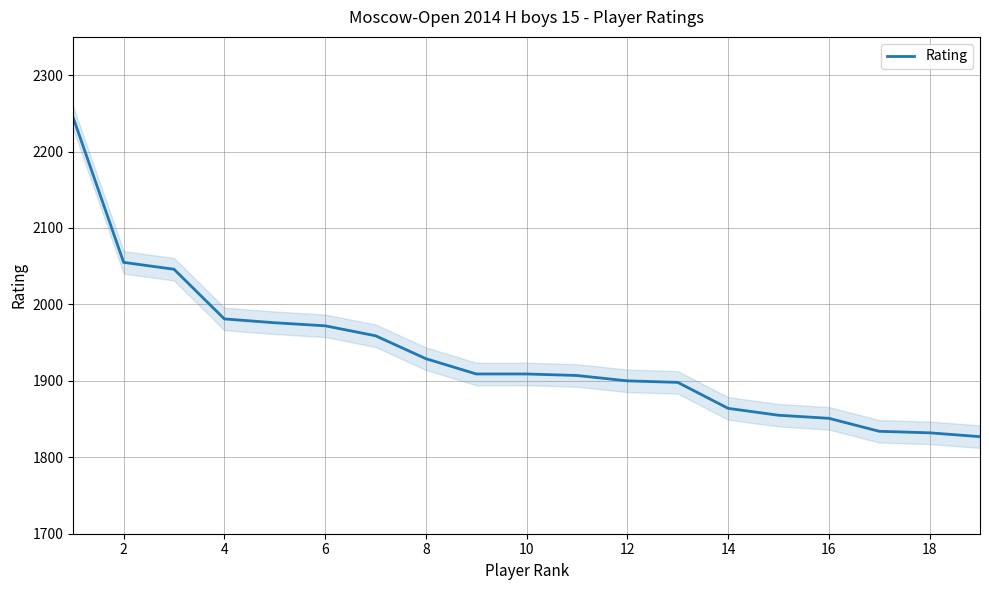

What is the sum of all values?

36748